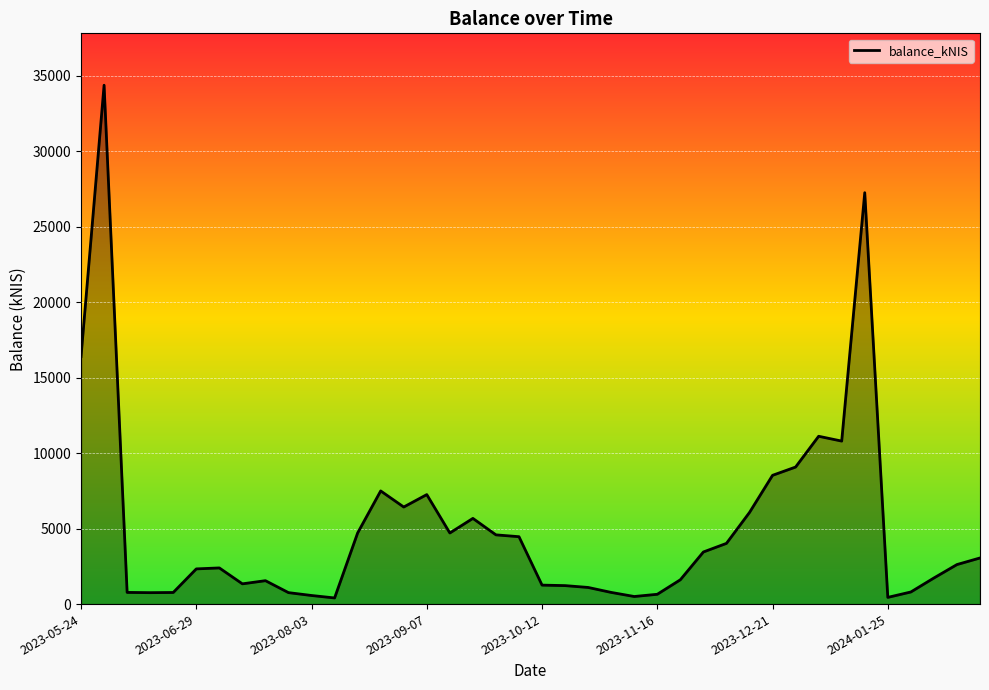

What is the difference between the maximum and minimum values?

33969.0